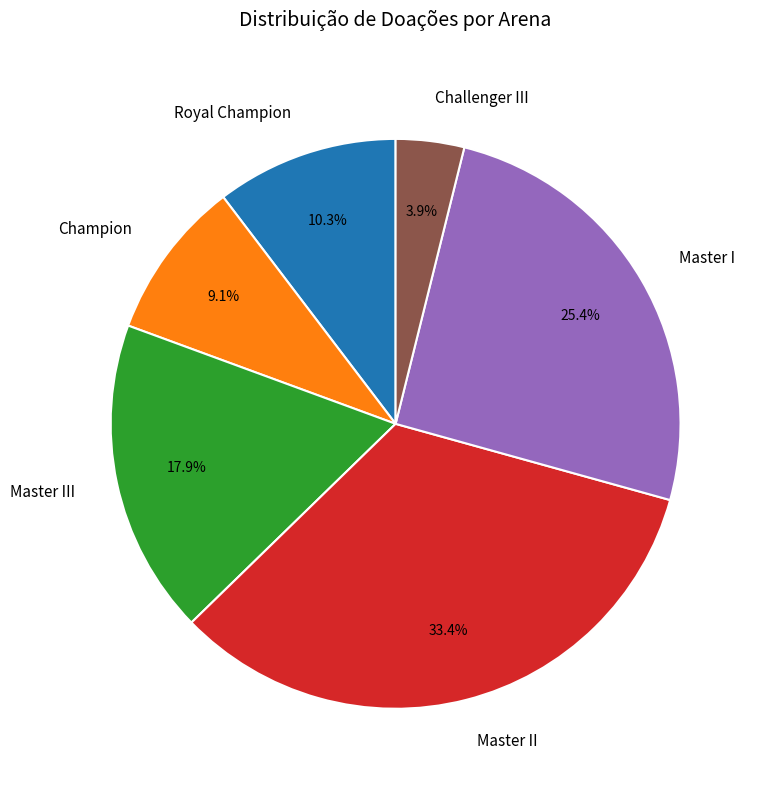

Which category has the biggest portion of the pie?

Master II